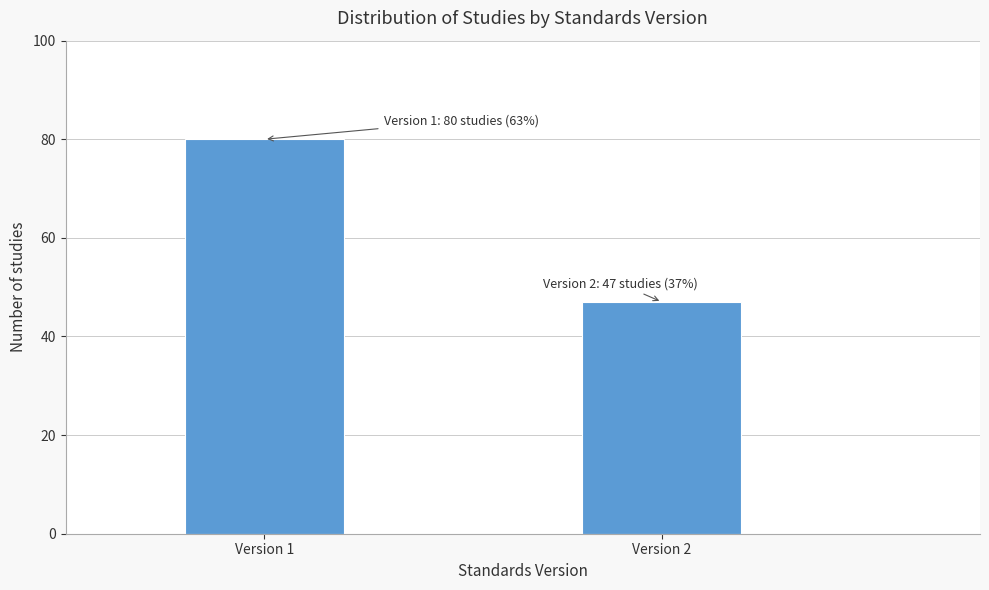

Reading left to right, extract all data points from this chart.

Version 1=80	Version 2=47